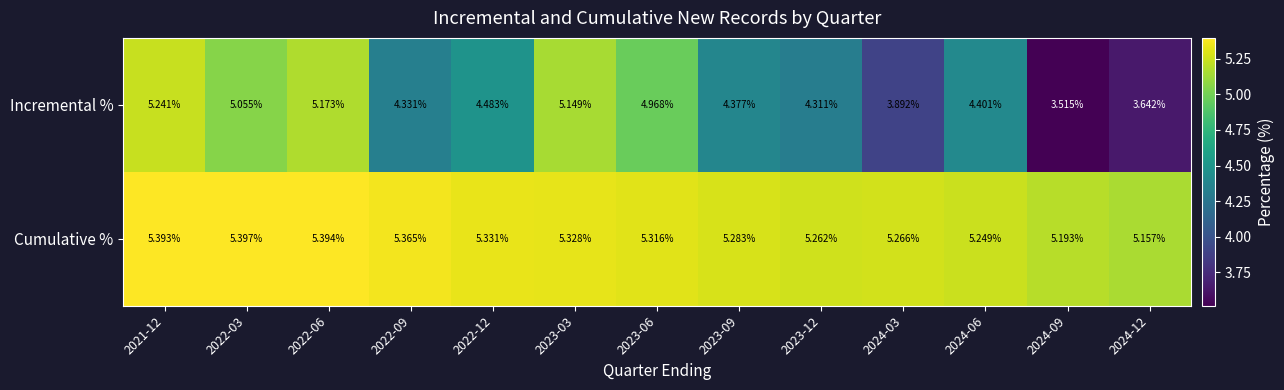

Between 2021-12 and 2022-06, which series saw the biggest shift?

Incremental %